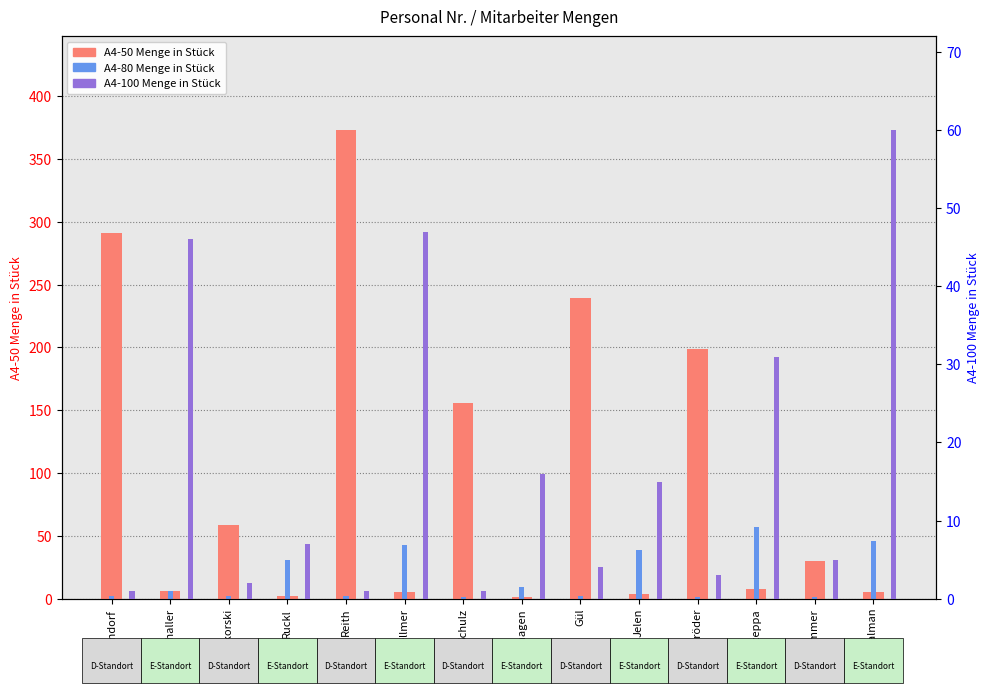

Which series has the largest total across all categories?

A4-50
Menge in Stück